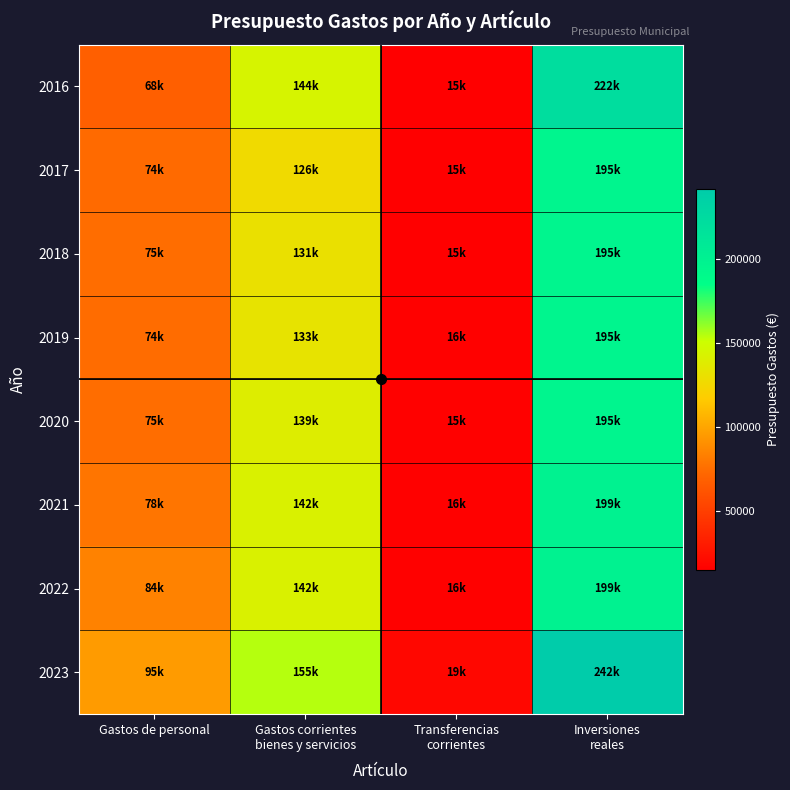

Which category has the lowest value across all series?

Transferencias
corrientes